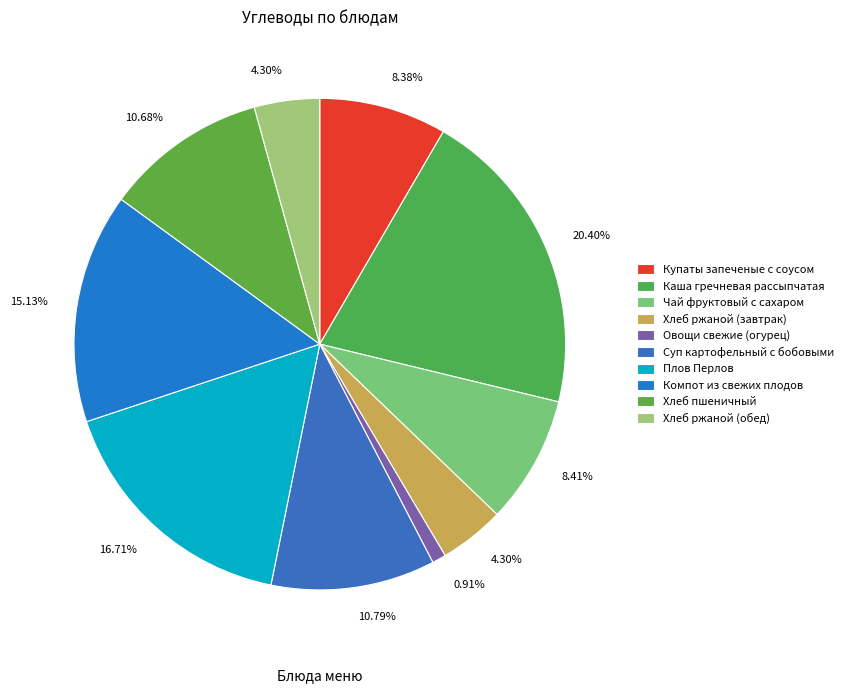

How many slices are in this pie chart?

10